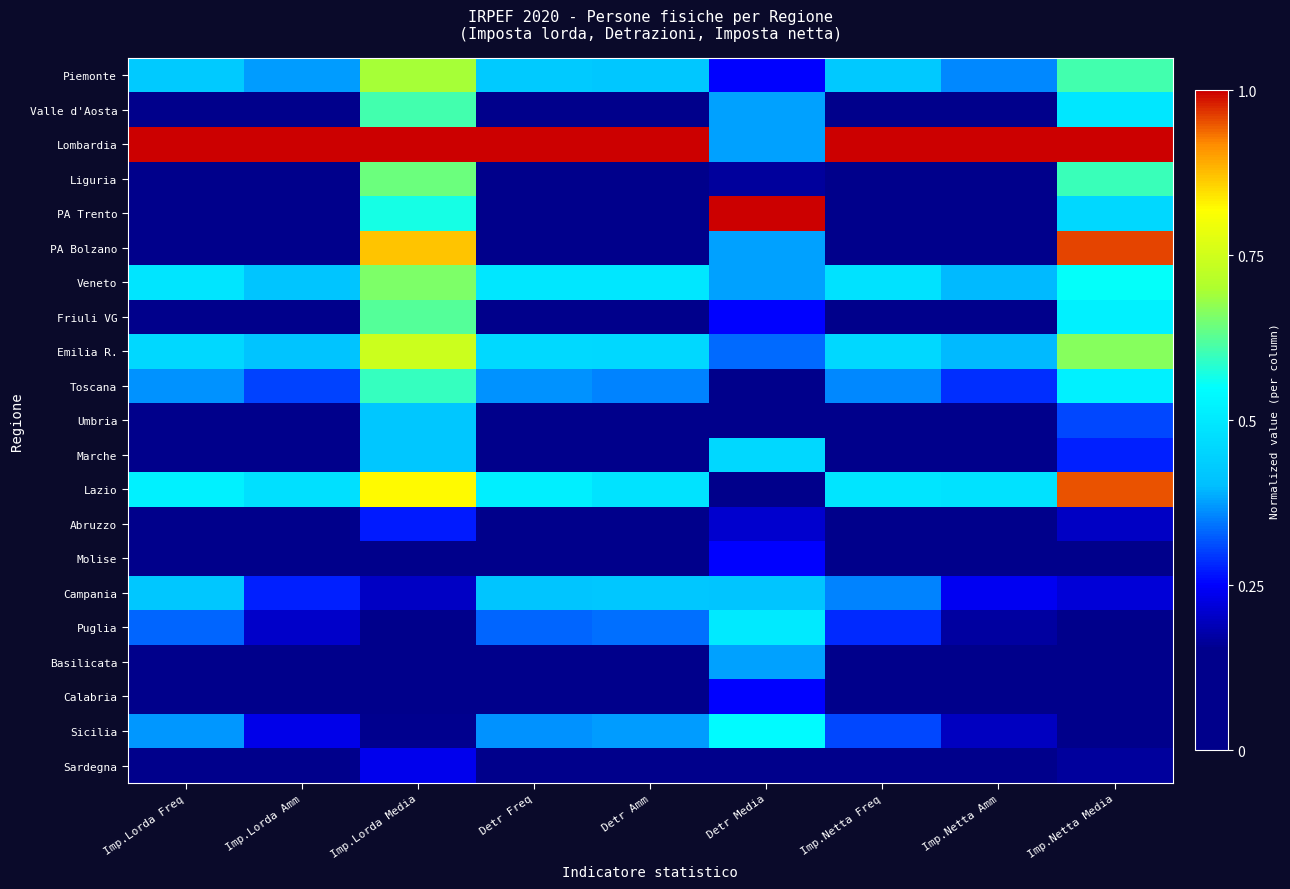

Between Imp.Lorda Media and Imp.Netta Amm, which is larger?

Imp.Lorda Media